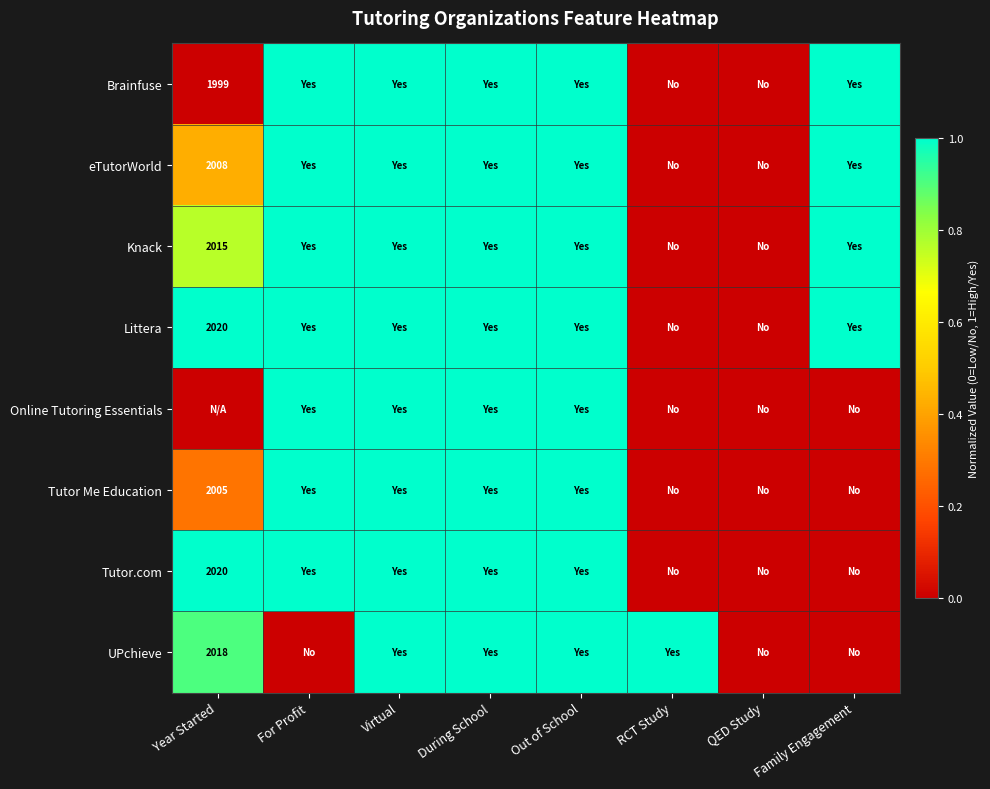

The value of Brainfuse at Year Started is 1999. True or false?

True